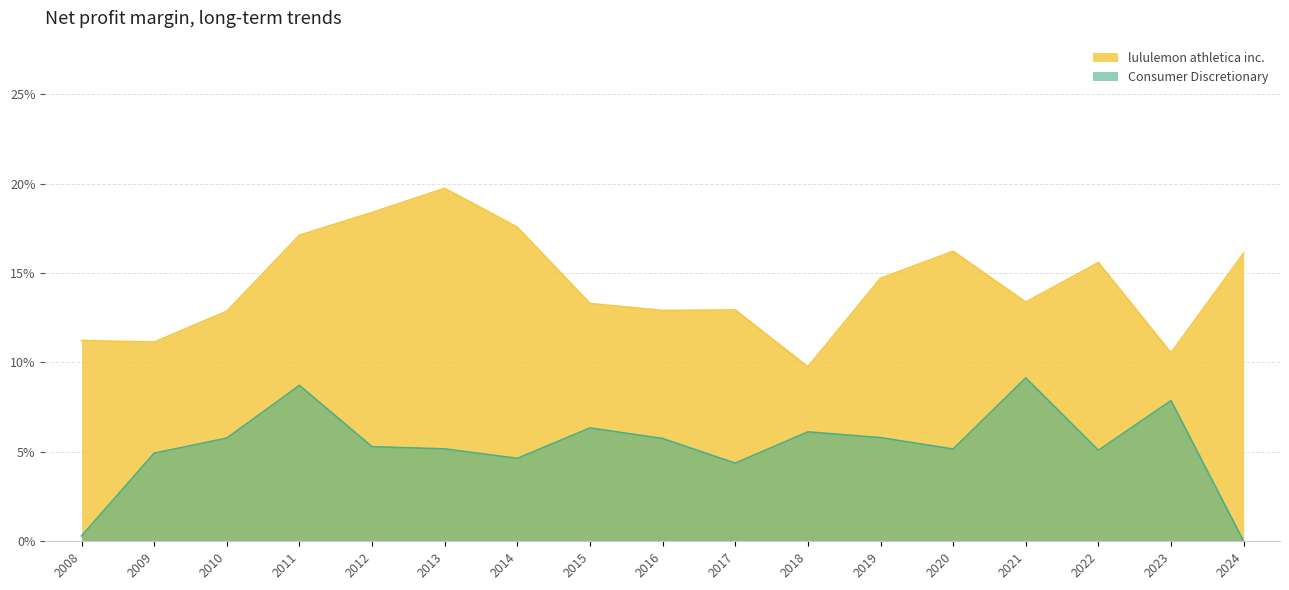

What are all the series names shown in the legend?

lululemon athletica inc., Consumer Discretionary